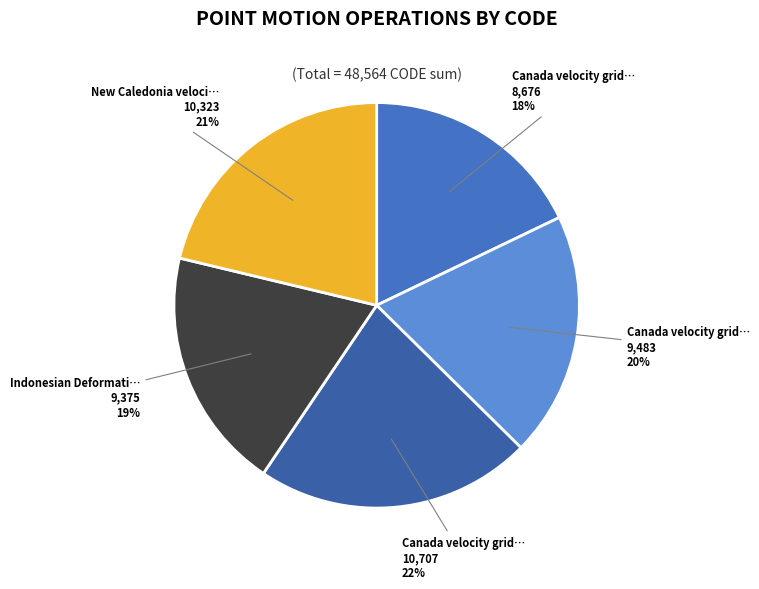

Rank the categories by value from lowest to highest.

Canada velocity grid v6, Indonesian Deformation Model 2020, Canada velocity grid v7, New Caledonia velocity model 2015, Canada velocity grid v8